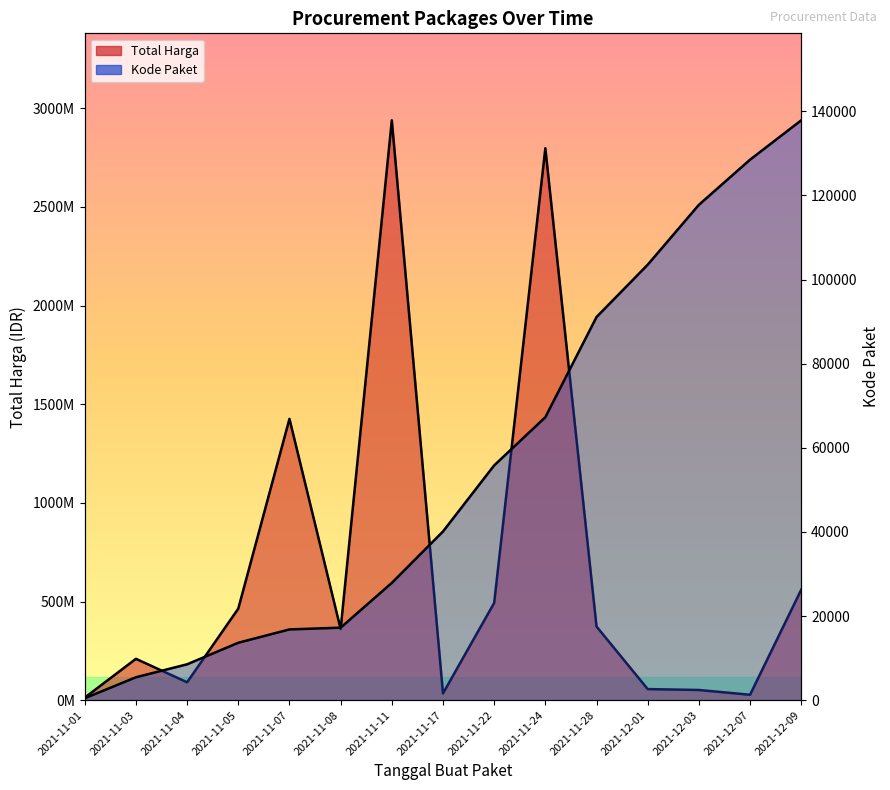

What is the difference between the highest and lowest values at 2021-11-28?

373312899